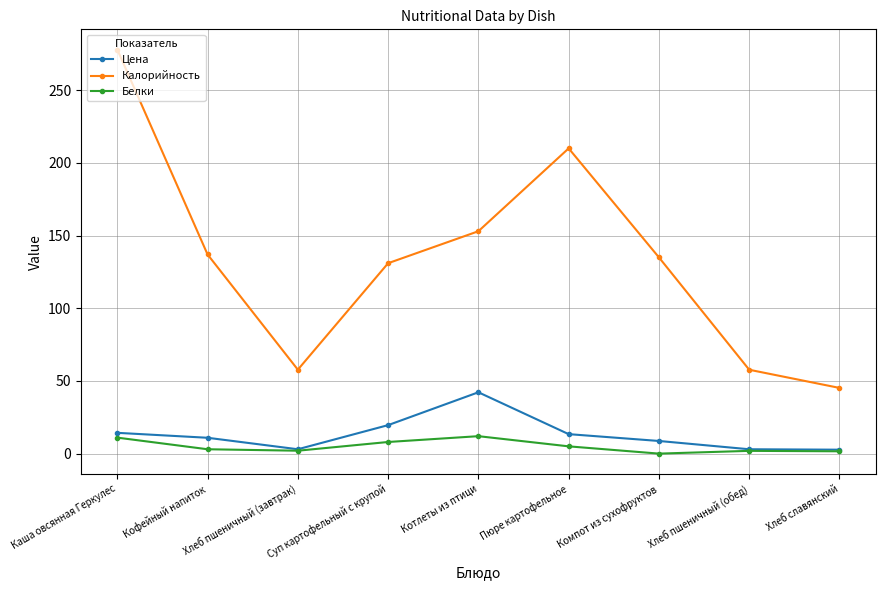

What is the value of the Белки point at the 5th from the left?

12.0